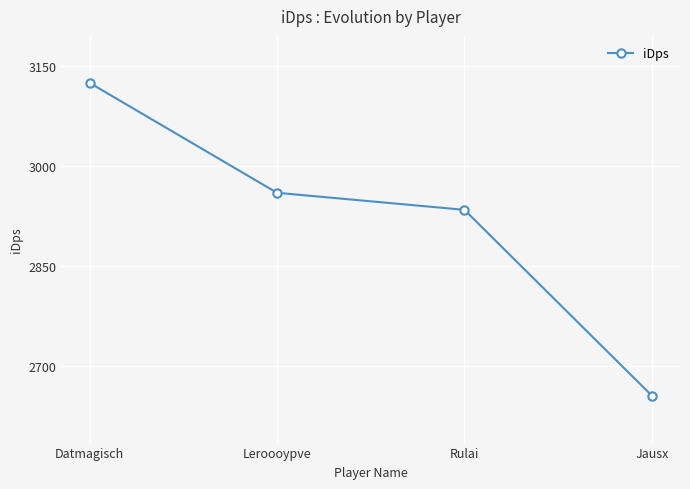

What position from the left is Datmagisch?

1